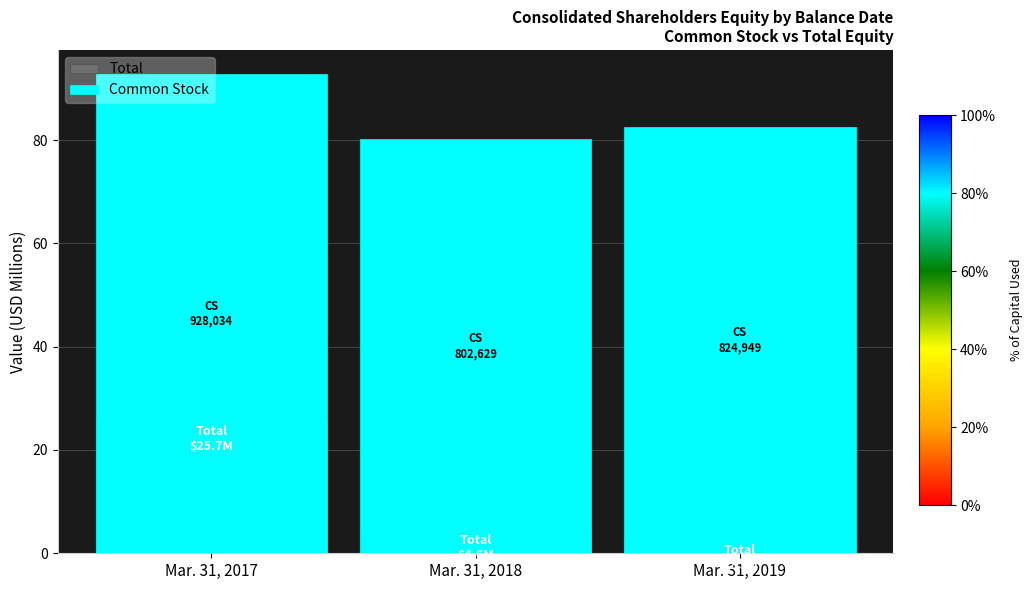

Which has a higher value, Mar. 31, 2018 or Mar. 31, 2017?

Mar. 31, 2017